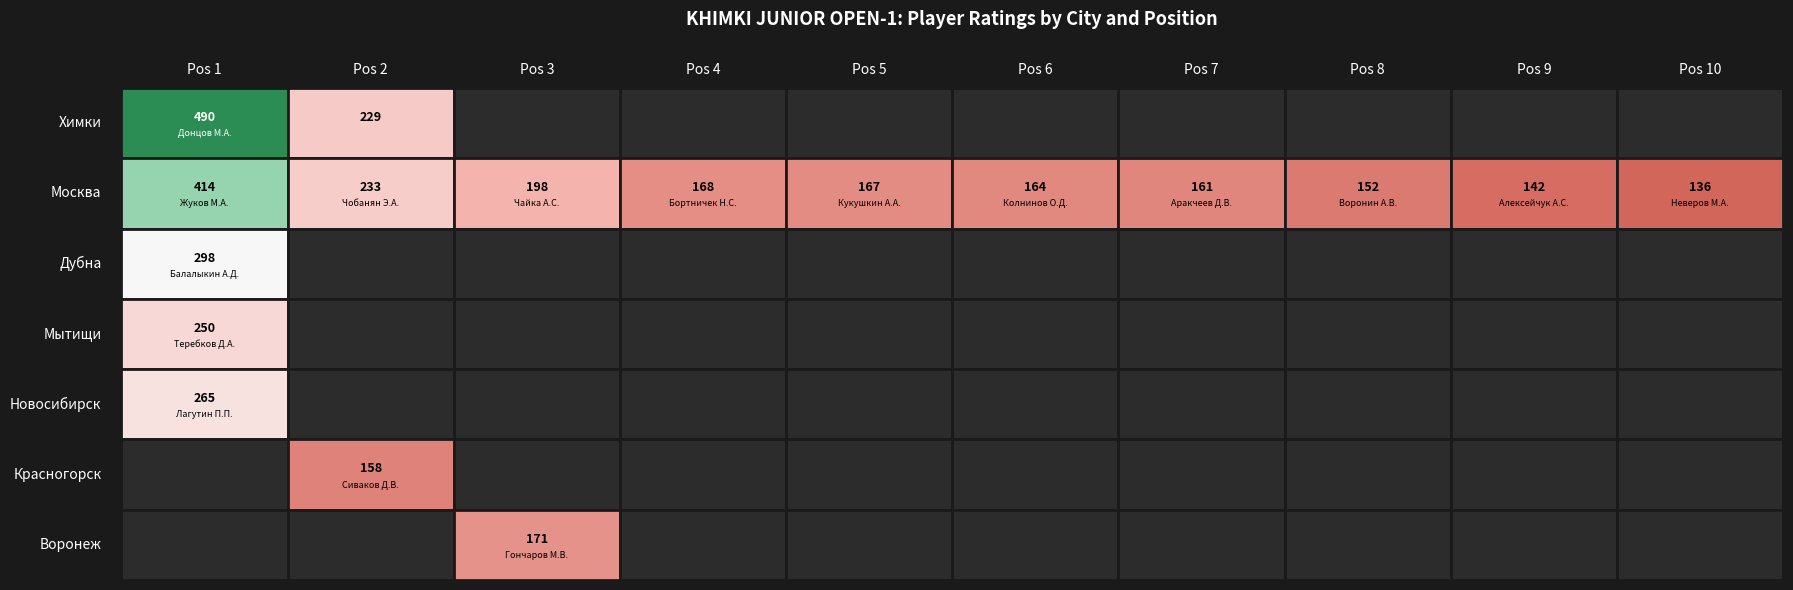

Is the value of Красногорск at 2 greater than the value of Москва at 2?

No